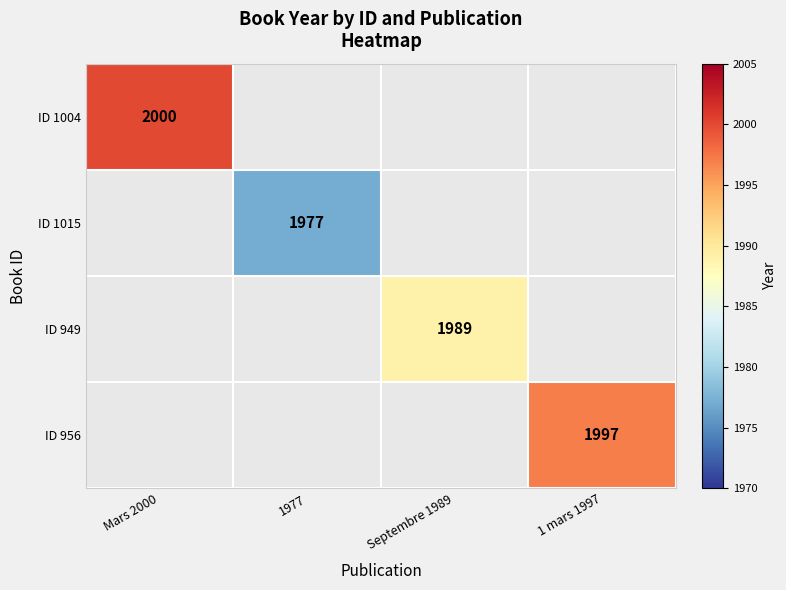

True or false: ID 949 has a value of 1989 at Septembre 1989.

True